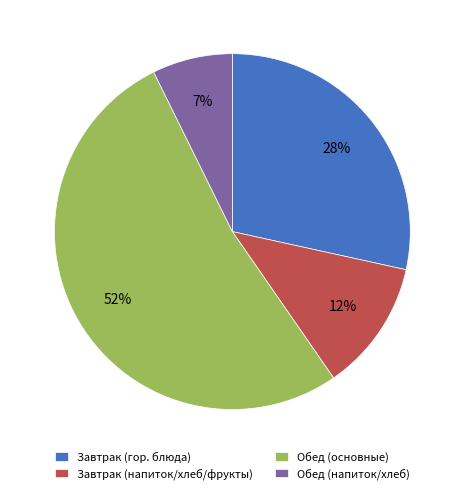

What is the smallest slice in the pie chart?

Обед (напиток/хлеб)